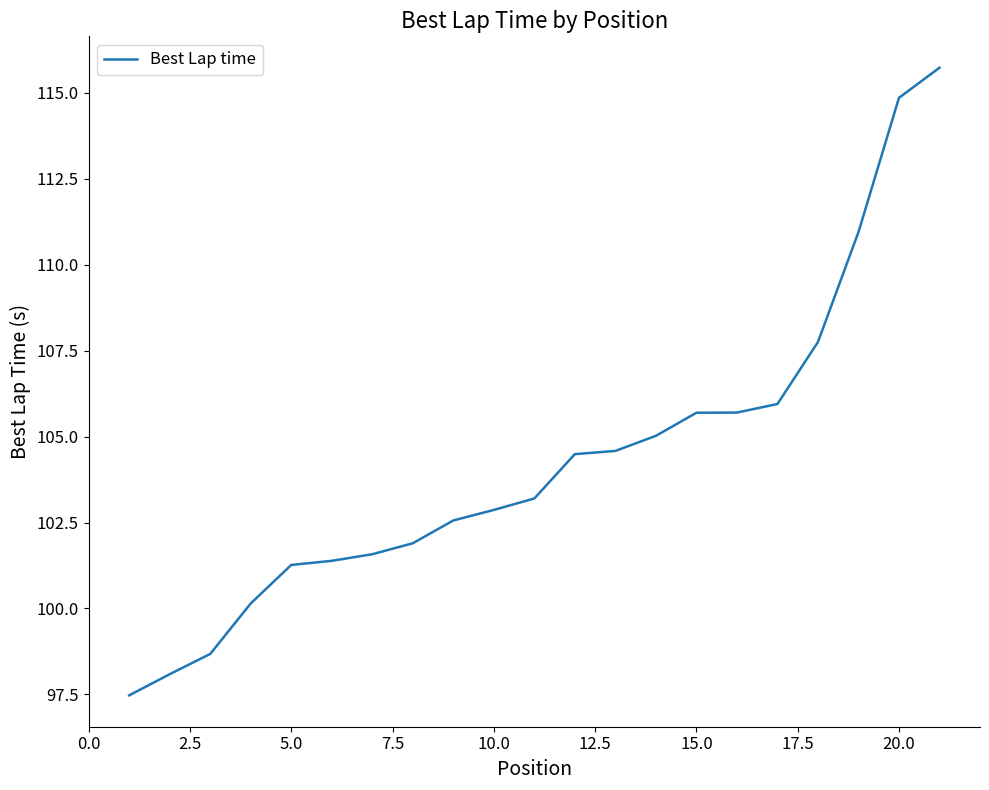

How many lines are shown in the chart?

1